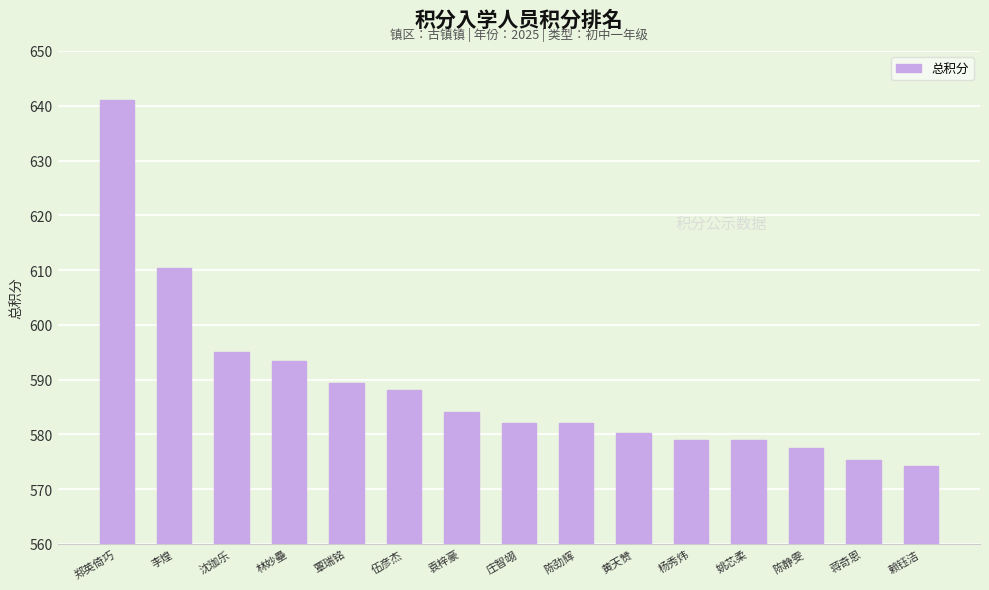

What is the sum of the values at 覃瑞铭 and 林妙壘?

1182.7